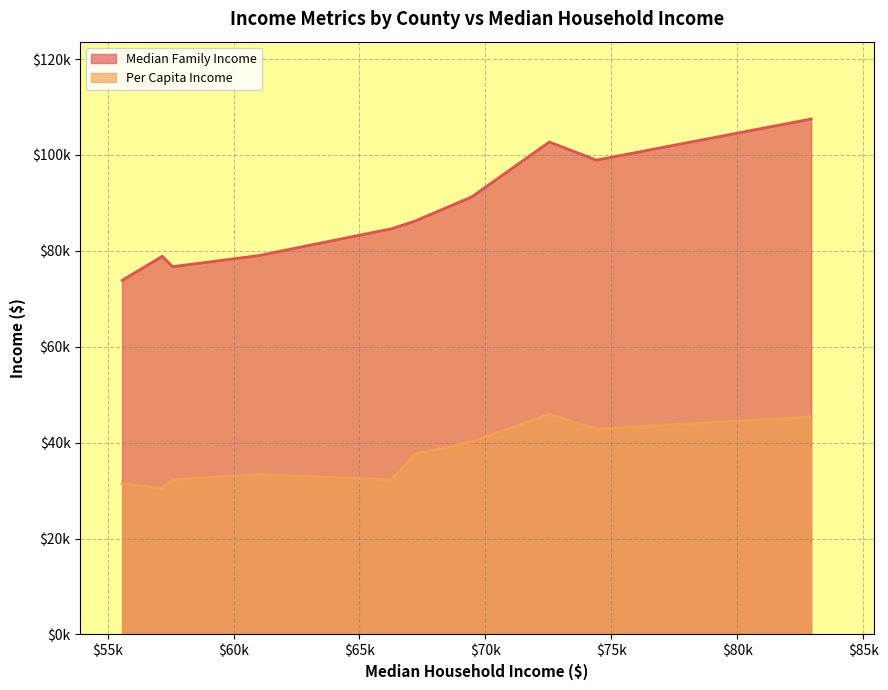

What is the highest value of the Median Family Income series?

107507